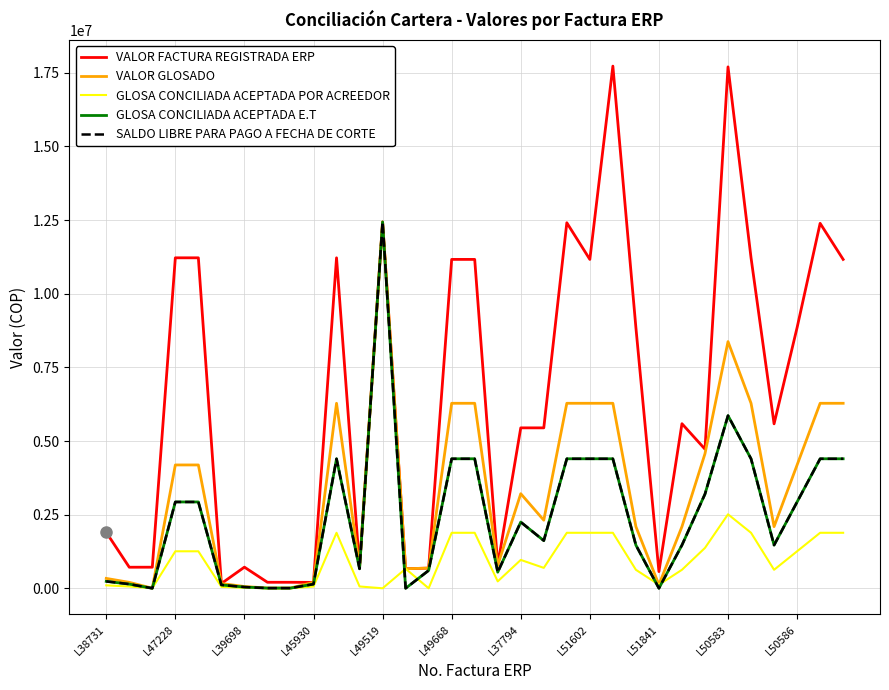

Does the chart have visible grid lines?

Yes